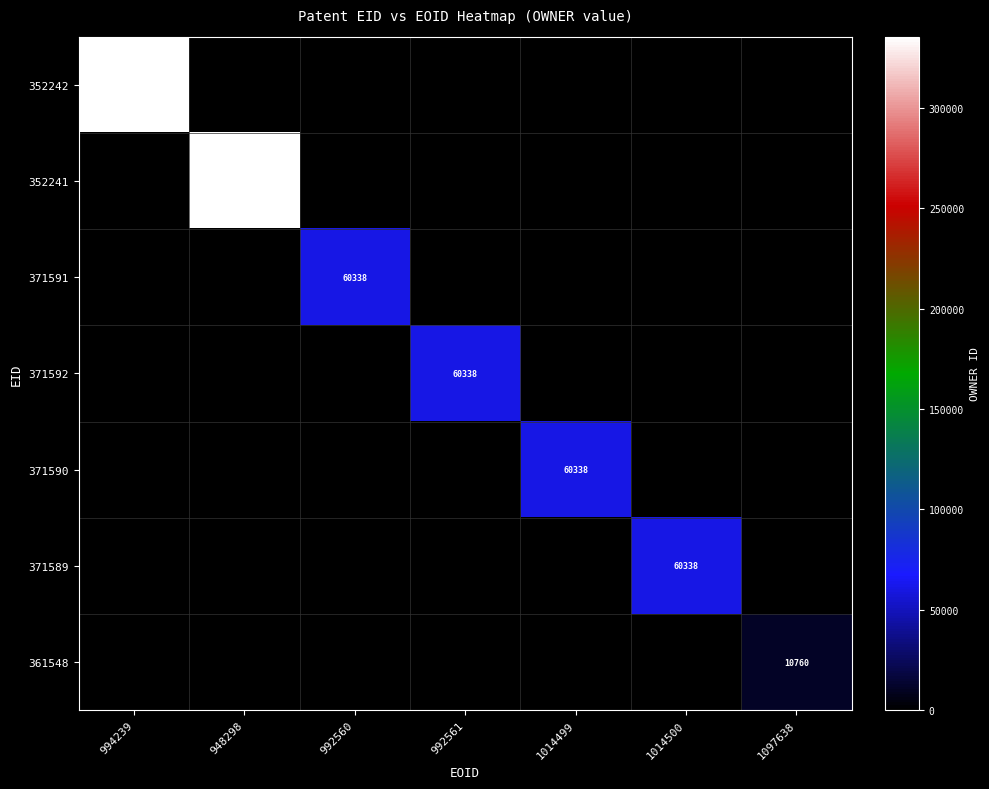

What is the average value of the 371591 series?

8620